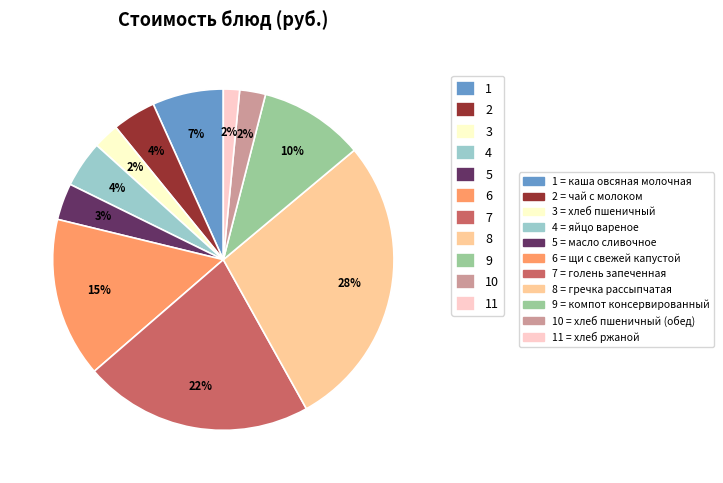

Is there any slice that represents more than half of the pie?

No